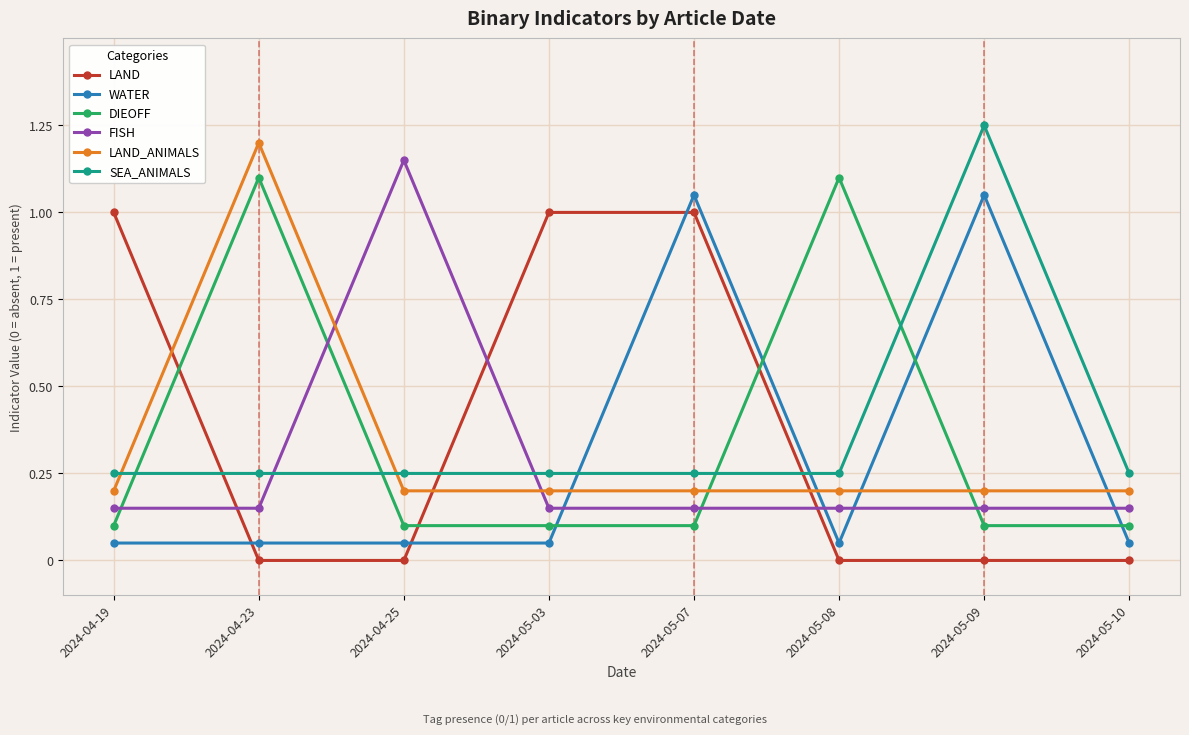

Which series ends up on top after the final intersection of SEA_ANIMALS and FISH?

SEA_ANIMALS